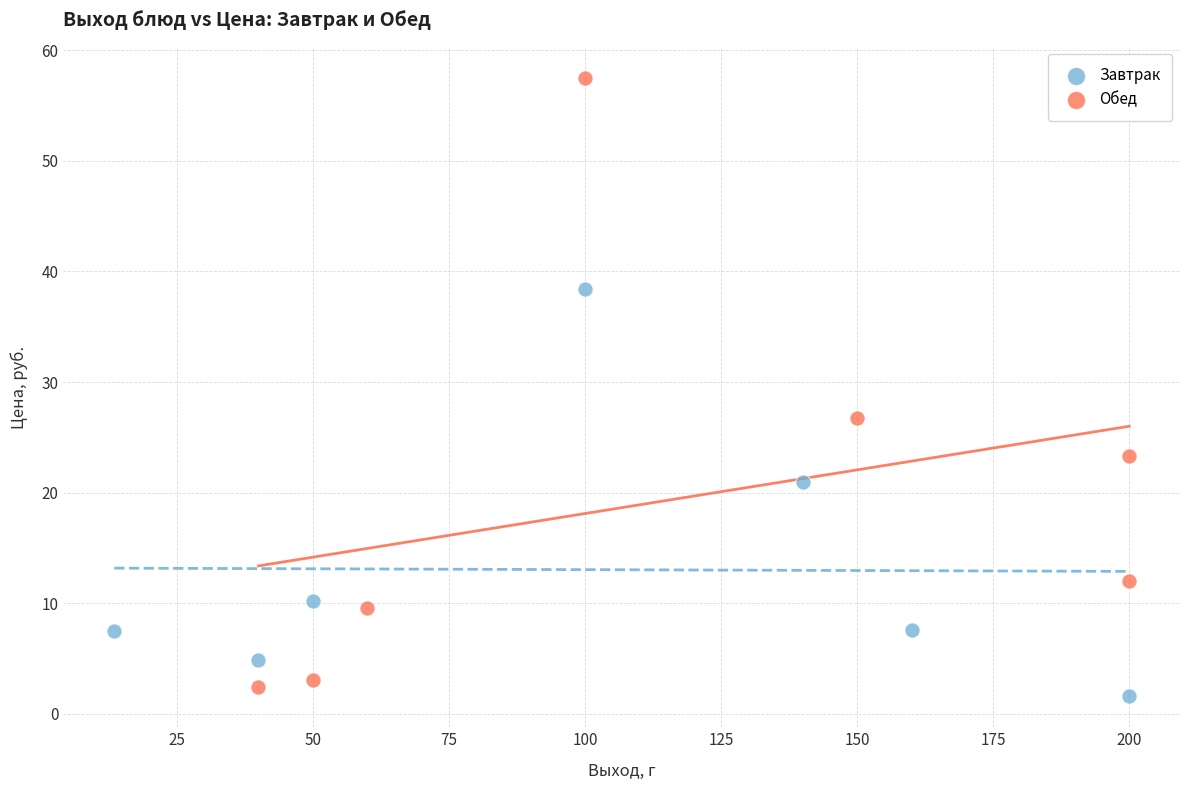

Which series has the largest Y range (max minus min)?

Обед